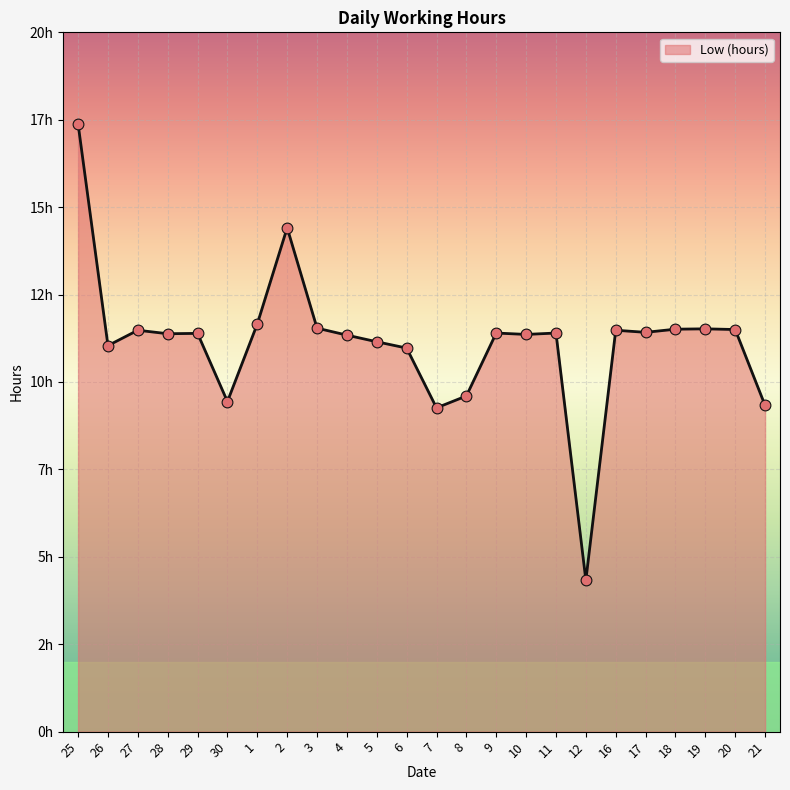

What is the ratio of the value at 9 to the value at 30?

1.2